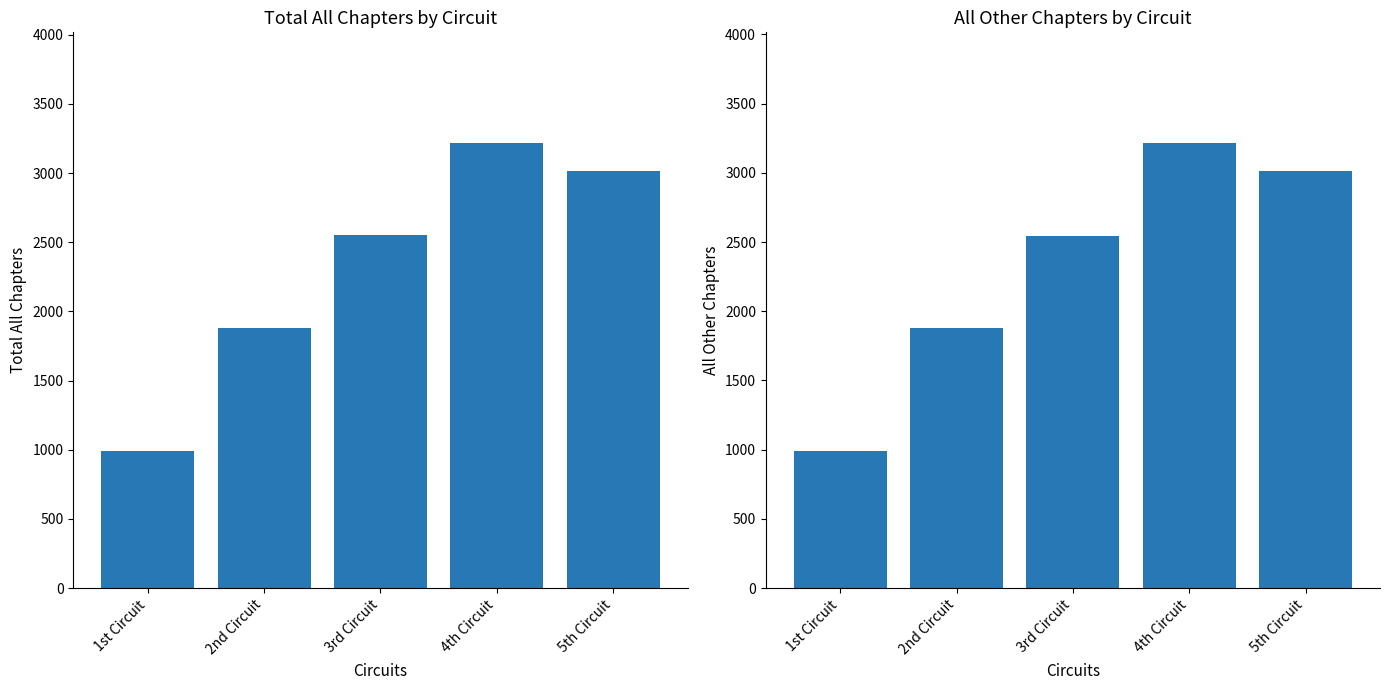

True or false: All Other Chapters has a value of 411 at 2nd Circuit.

False